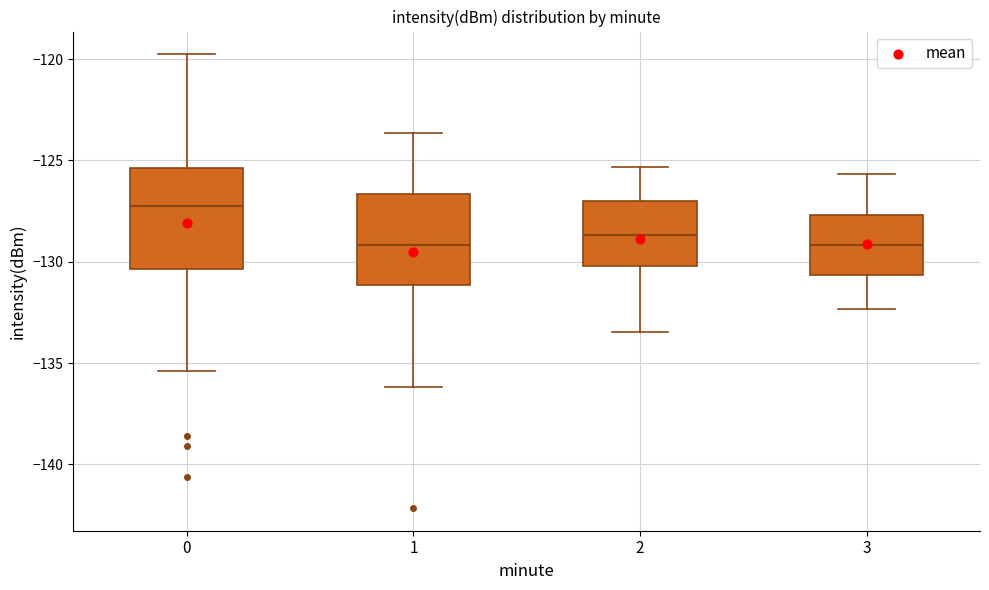

Reading left to right, transcribe this box plot: for each box, give where its median line is, the range the box spans, and where its two whiskers end, as read against the y-axis. The values are not printed on the chart, so give them approximately, as read against the axis.

0: median -127.0, box -130.5 to -125.5, whiskers -135.5 to -120.0
1: median -129.0, box -131.0 to -126.5, whiskers -136.0 to -123.5
2: median -128.5, box -130.0 to -127.0, whiskers -133.5 to -125.5
3: median -129.0, box -130.5 to -127.5, whiskers -132.5 to -125.5